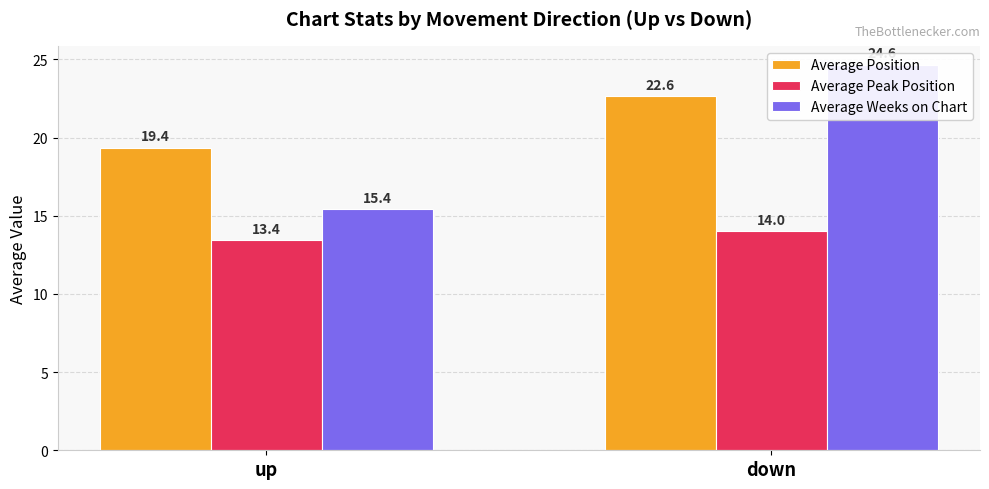

True or false: Average Peak Position has a value of 14.0 at down.

True